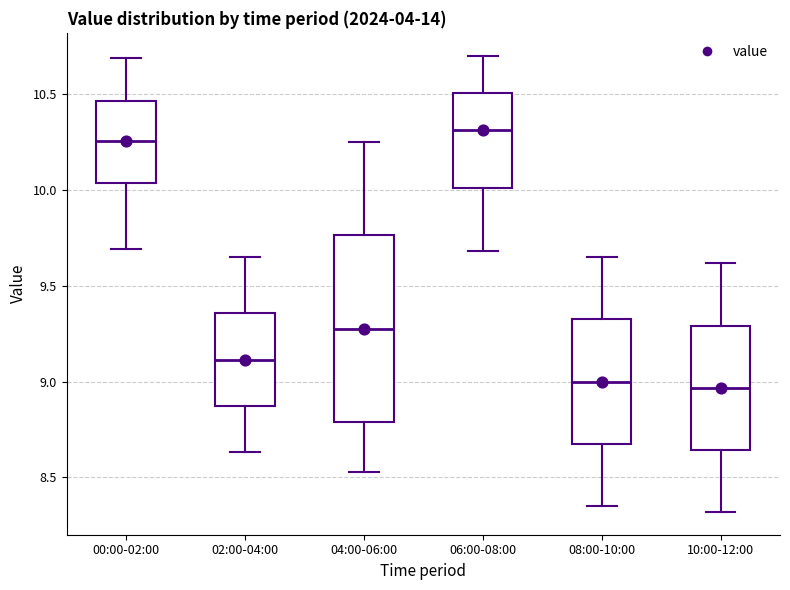

Reading left to right, read every box against the y-axis: the position of its median line, the range the box covers, and the ends of its whiskers. The values are not printed on the chart, so give them approximately, as read against the axis.

00:00-02:00: median 10.25, box 10.05 to 10.45, whiskers 9.70 to 10.70
02:00-04:00: median 9.10, box 8.85 to 9.35, whiskers 8.65 to 9.65
04:00-06:00: median 9.30, box 8.80 to 9.75, whiskers 8.55 to 10.25
06:00-08:00: median 10.30, box 10.00 to 10.50, whiskers 9.70 to 10.70
08:00-10:00: median 9.00, box 8.65 to 9.35, whiskers 8.35 to 9.65
10:00-12:00: median 8.95, box 8.65 to 9.30, whiskers 8.30 to 9.60